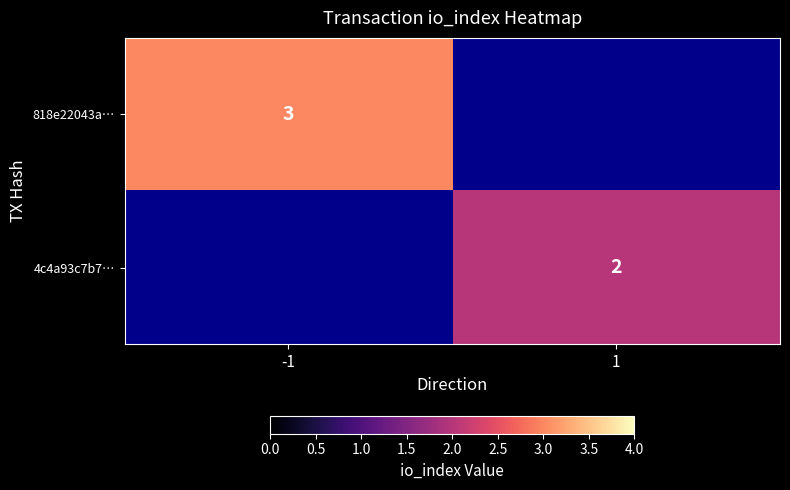

True or false: 818e22043a… has a value of 5 at -1.

False